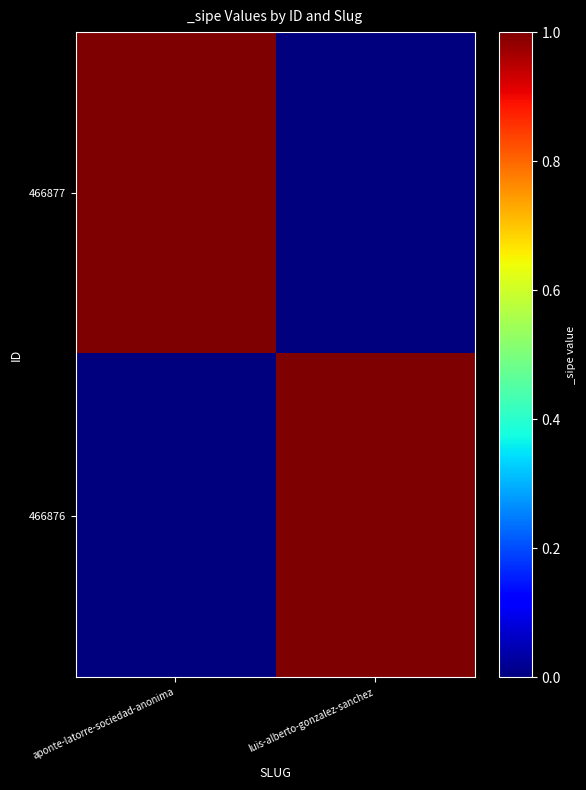

What is the greatest value displayed?

1